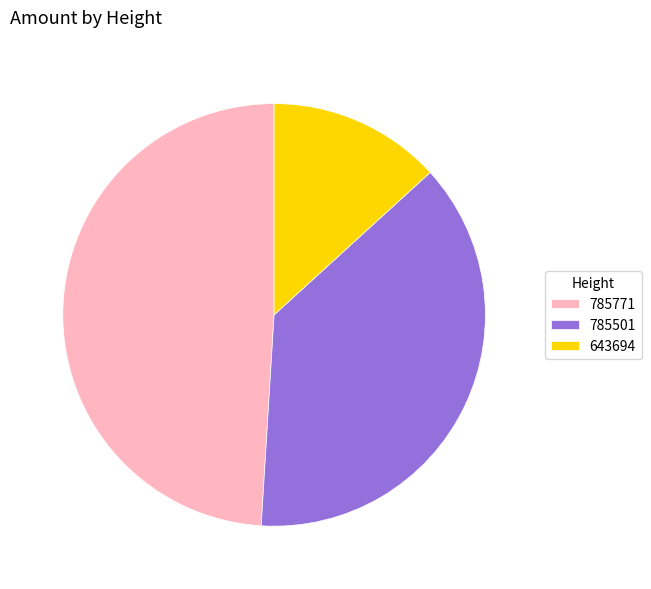

Which slice is the smallest?

643694